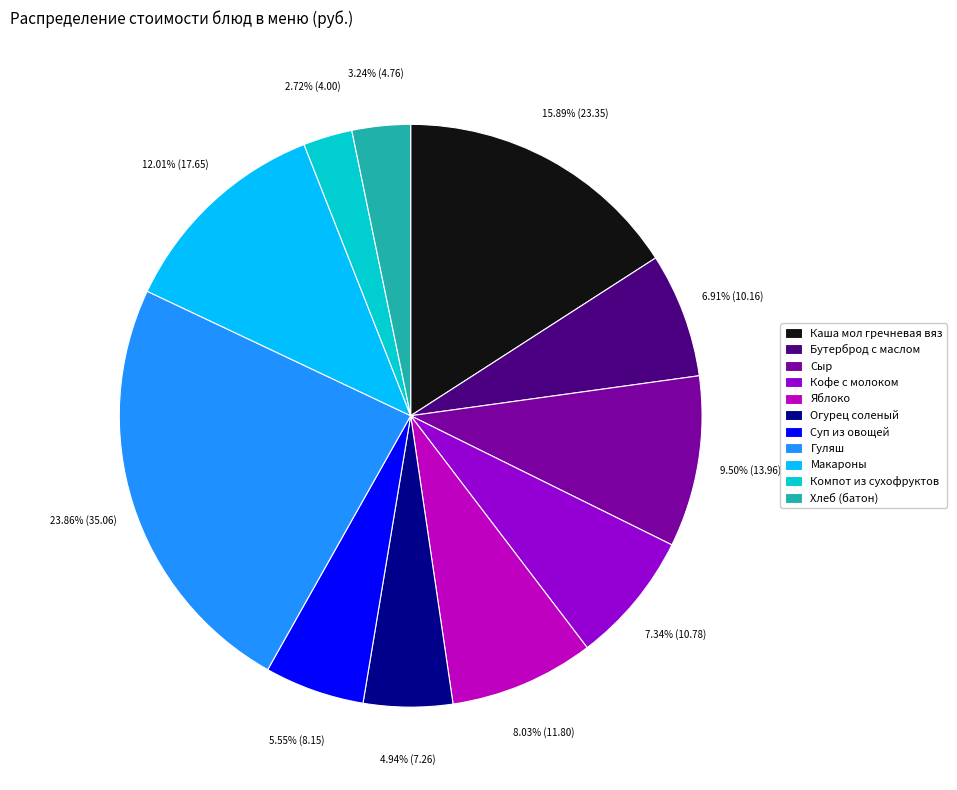

To the nearest percent, what is the average slice percentage?

9%